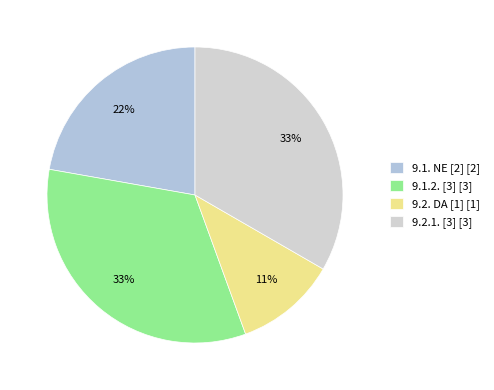

To the nearest percent, what is the average slice percentage?

25%